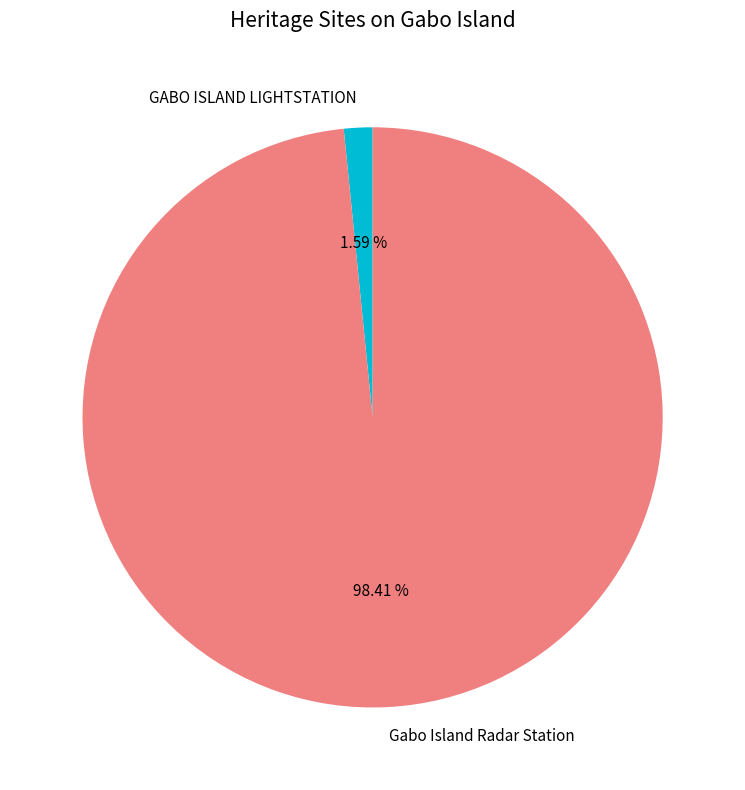

How much of the chart is everything except Gabo Island Radar Station?

1.6%